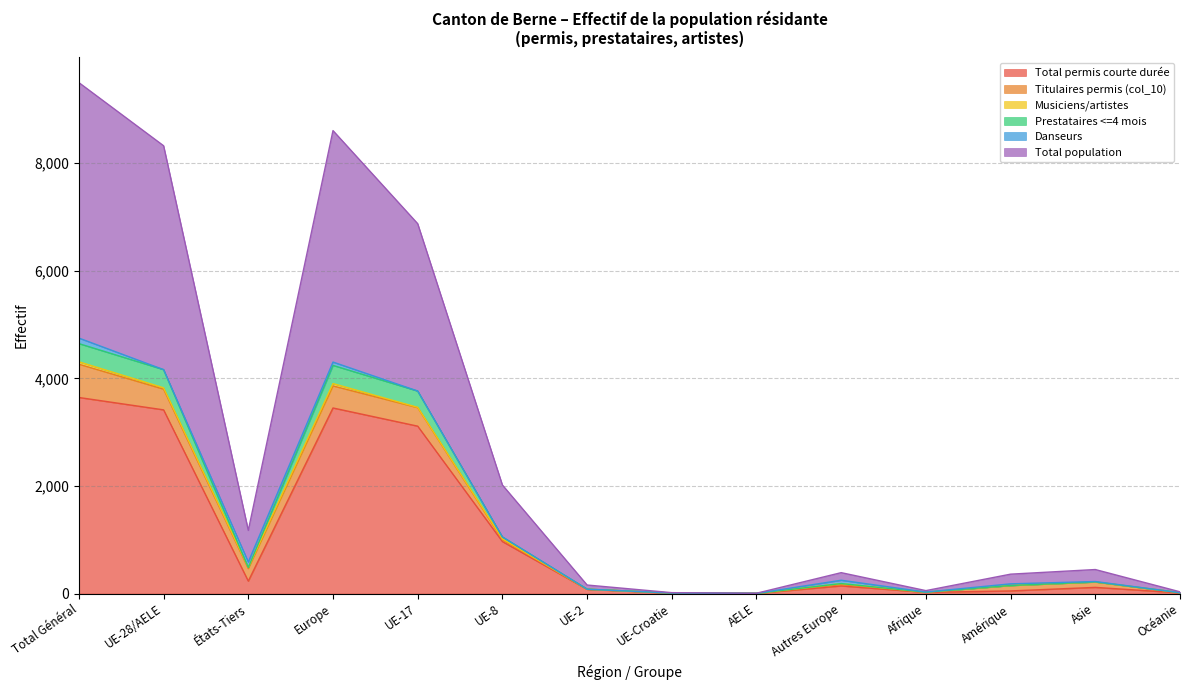

In Prestataires <=4 mois, how many points are higher than both neighbors (excluding endpoints)?

3